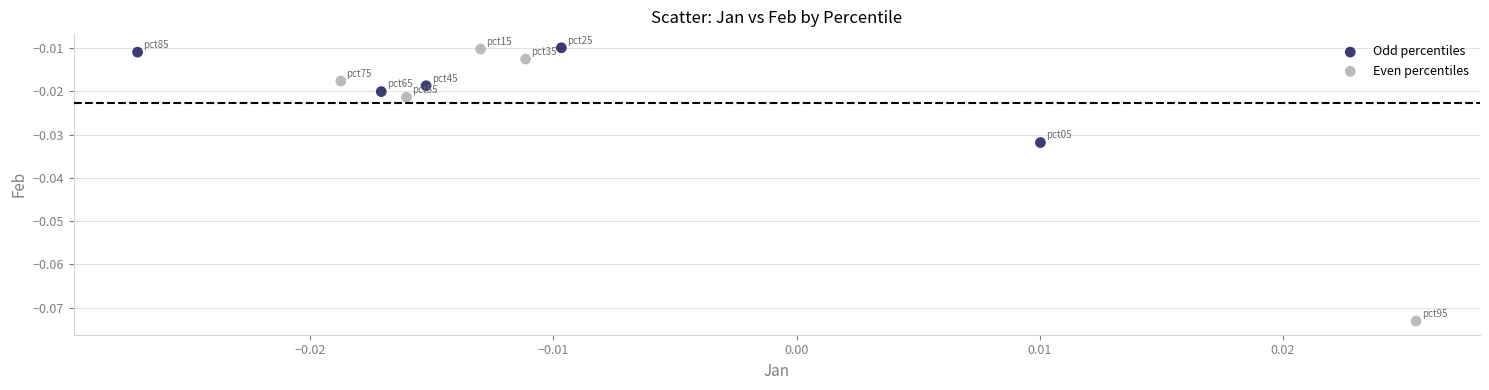

Which series contains the lowest Y value?

Even percentiles